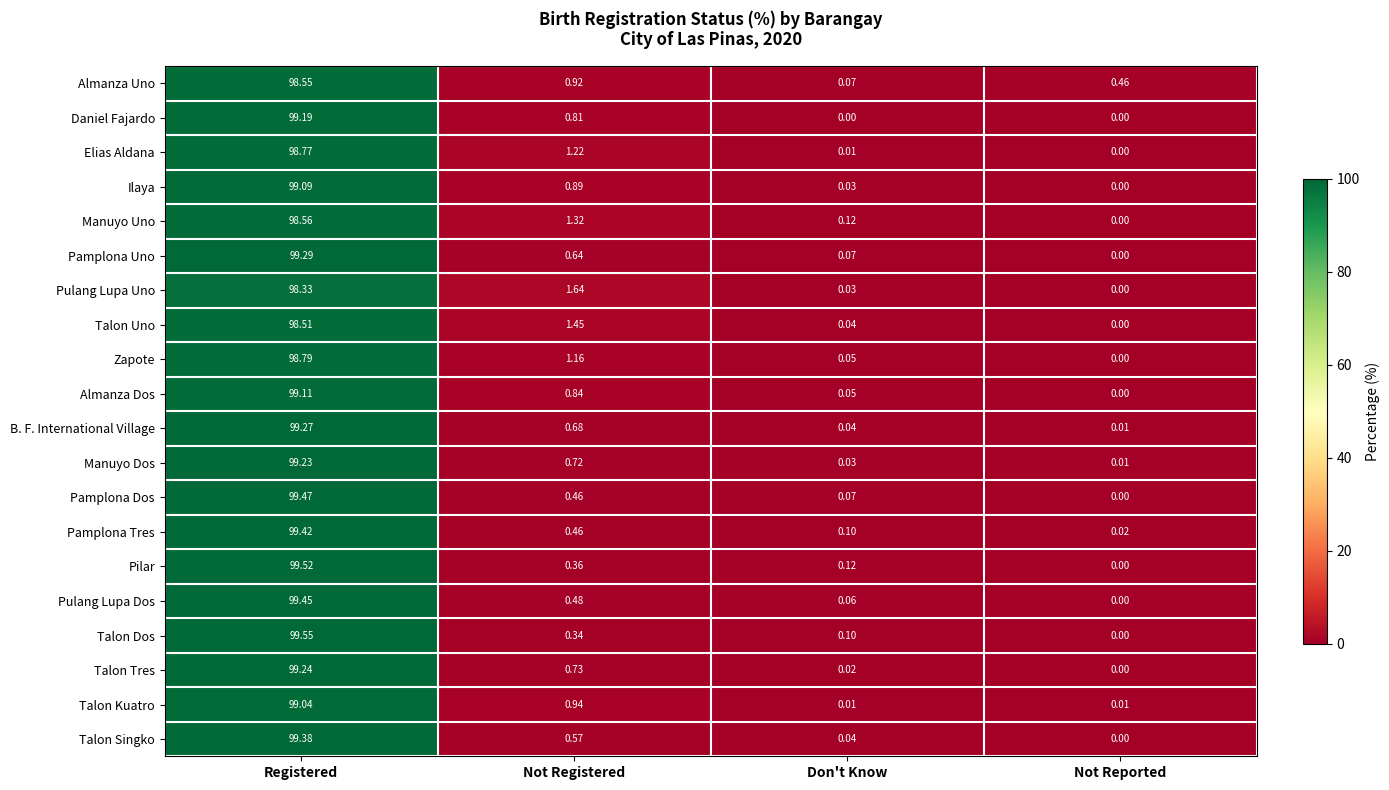

Which series has the largest range (max minus min)?

Talon Dos